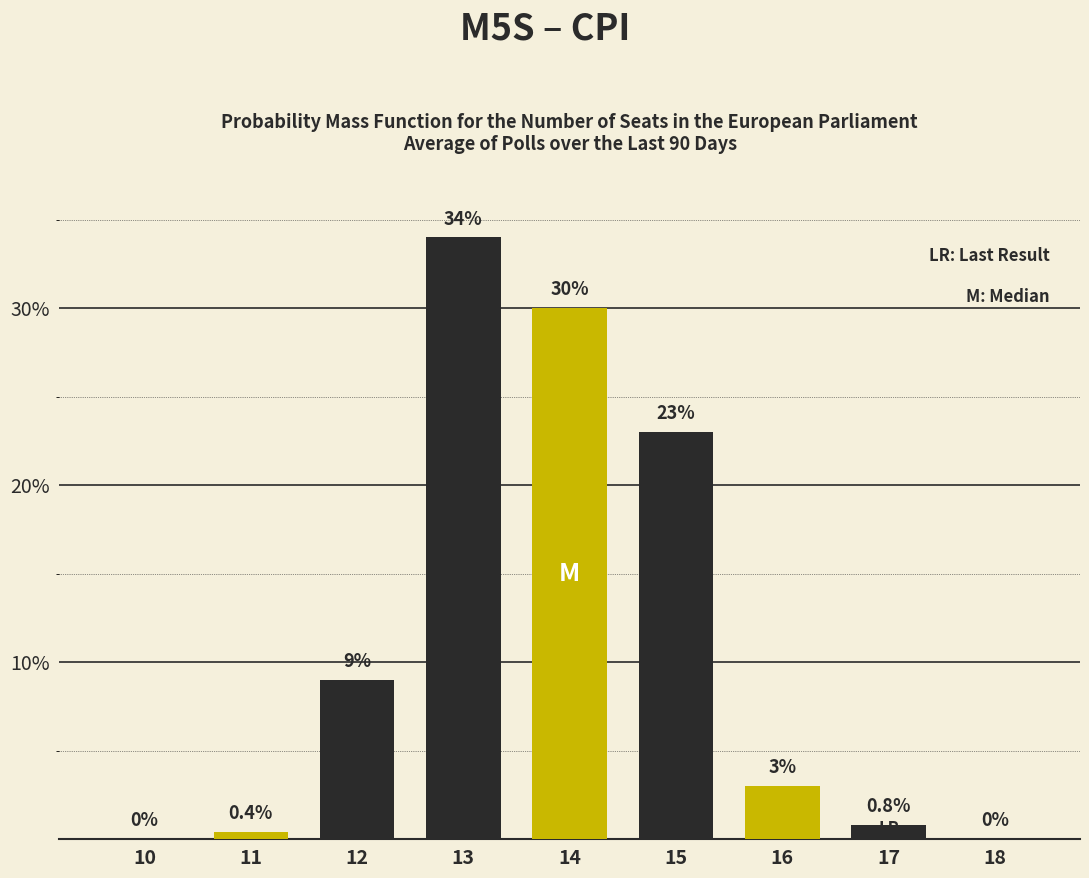

Between 11 and 12, which is larger?

12